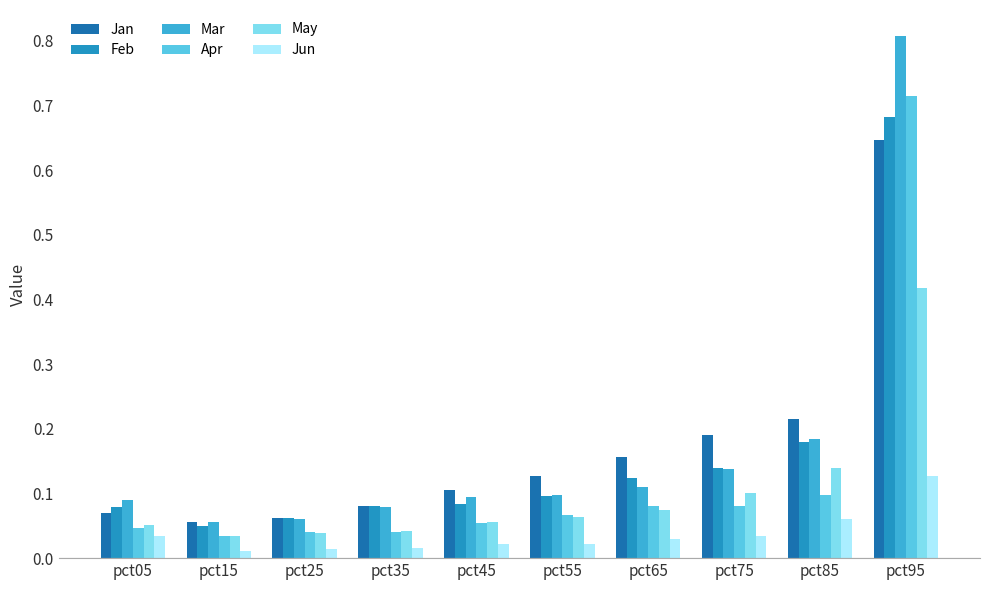

Which series has the widest spread of values?

Mar